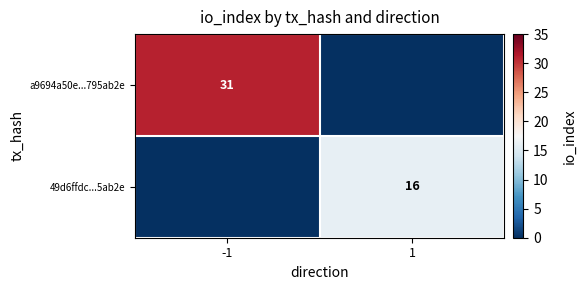

Is it true that a9694a50e...795ab2e equals 31 at -1?

True